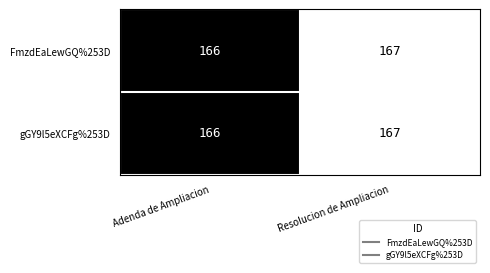

The gGY9l5eXCFg%253D series shows 82 at Adenda de Ampliacion. True or false?

False